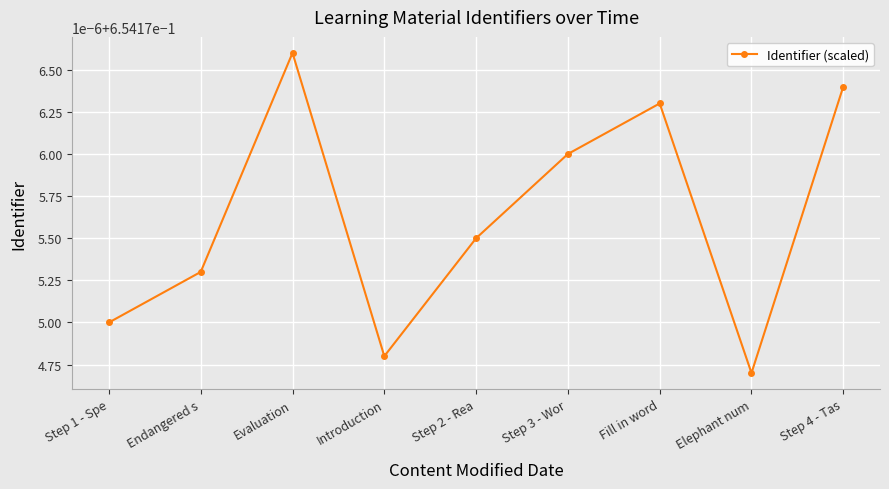

What is the greatest value displayed?

0.7